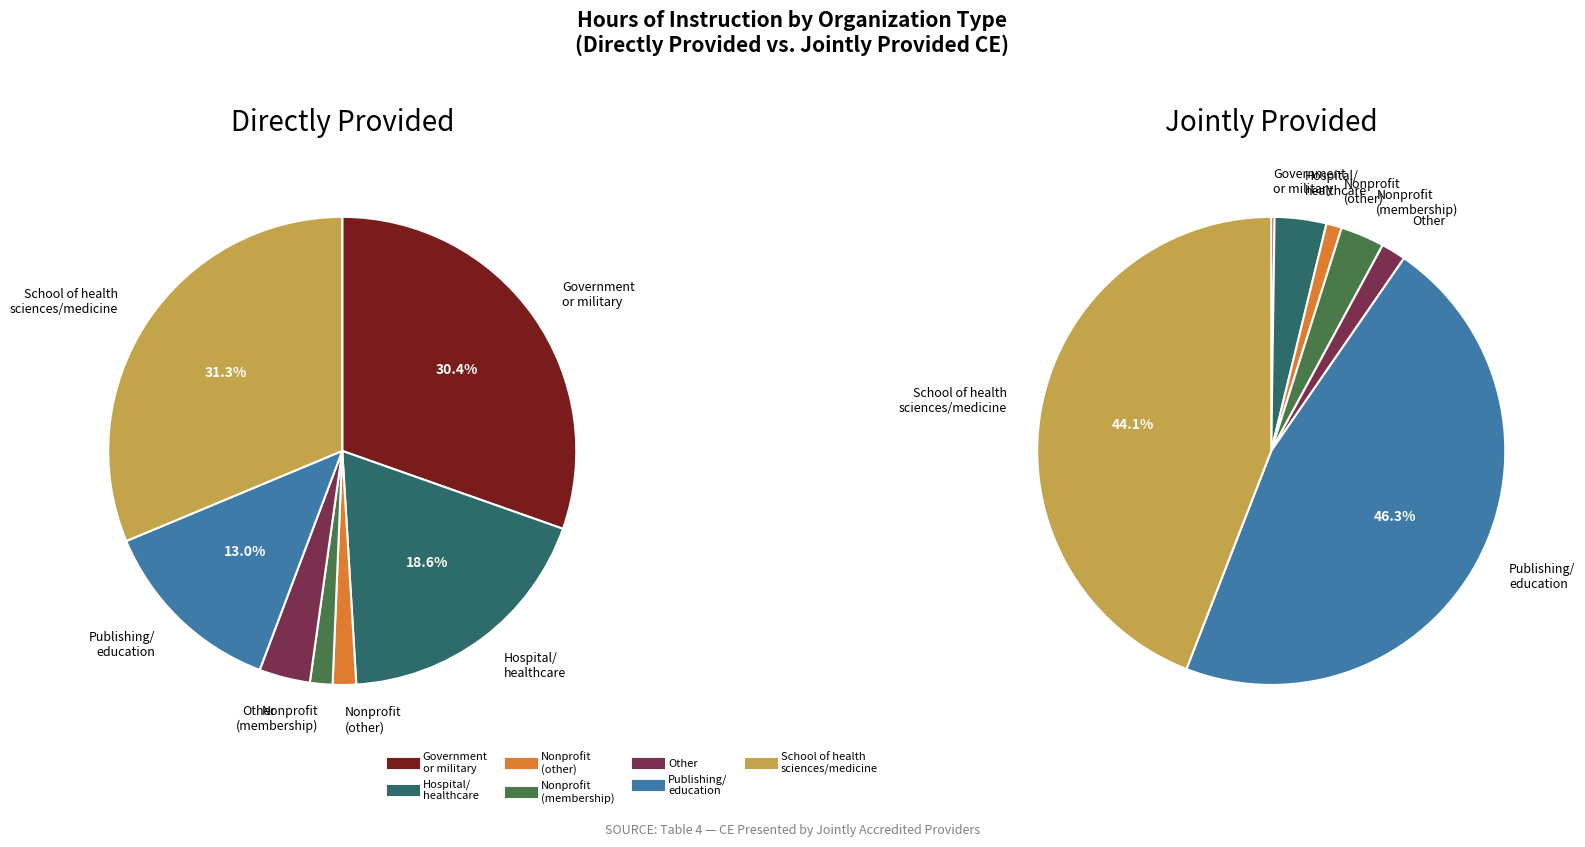

True or false: Government
or military accounts for 30% of the total.

True